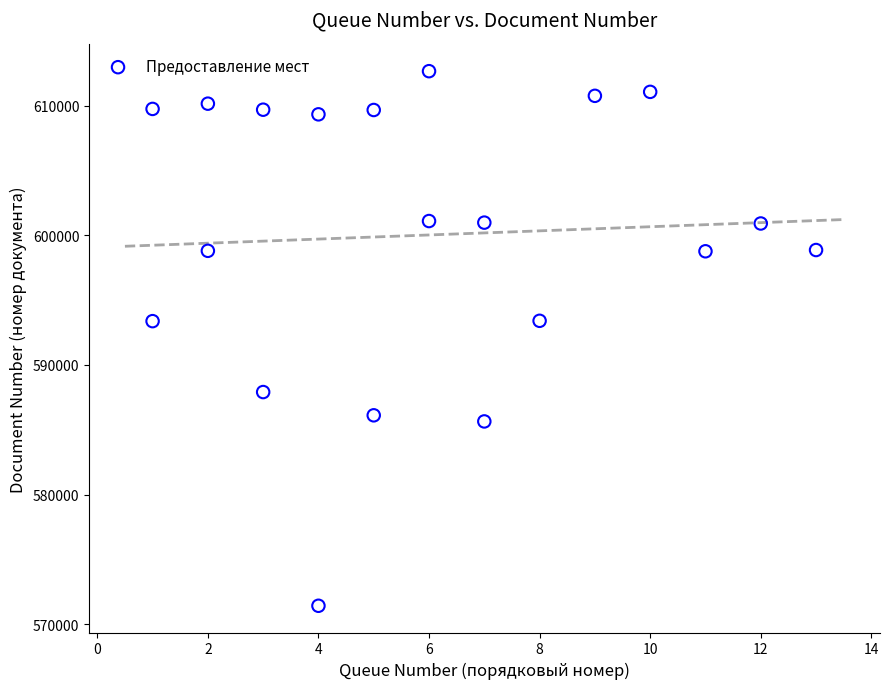

What is the range of X values (max minus min)?

12